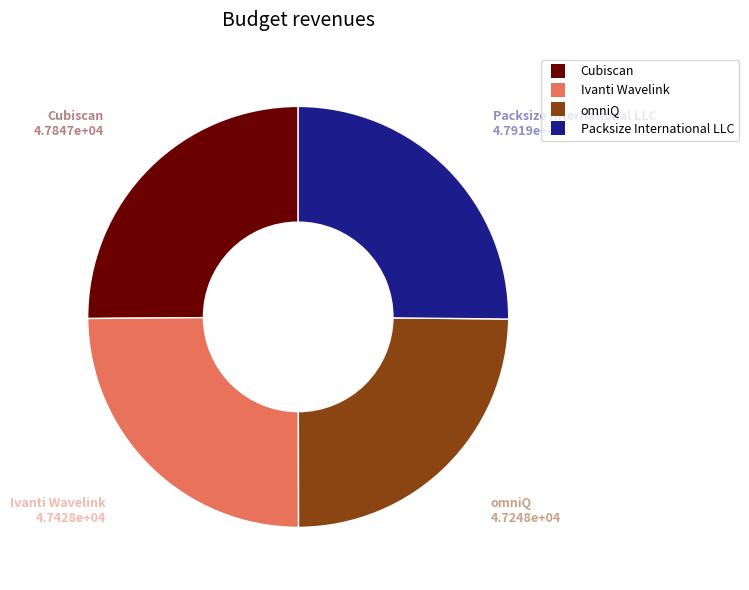

True or false: Cubiscan accounts for 12% of the total.

False